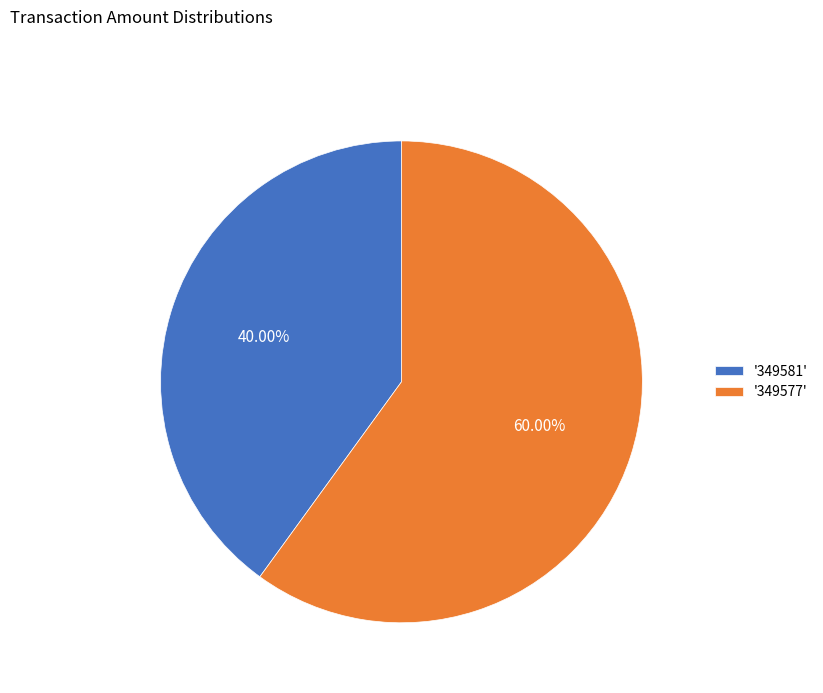

Combined, do '349577' and '349581' account for over 50%?

Yes